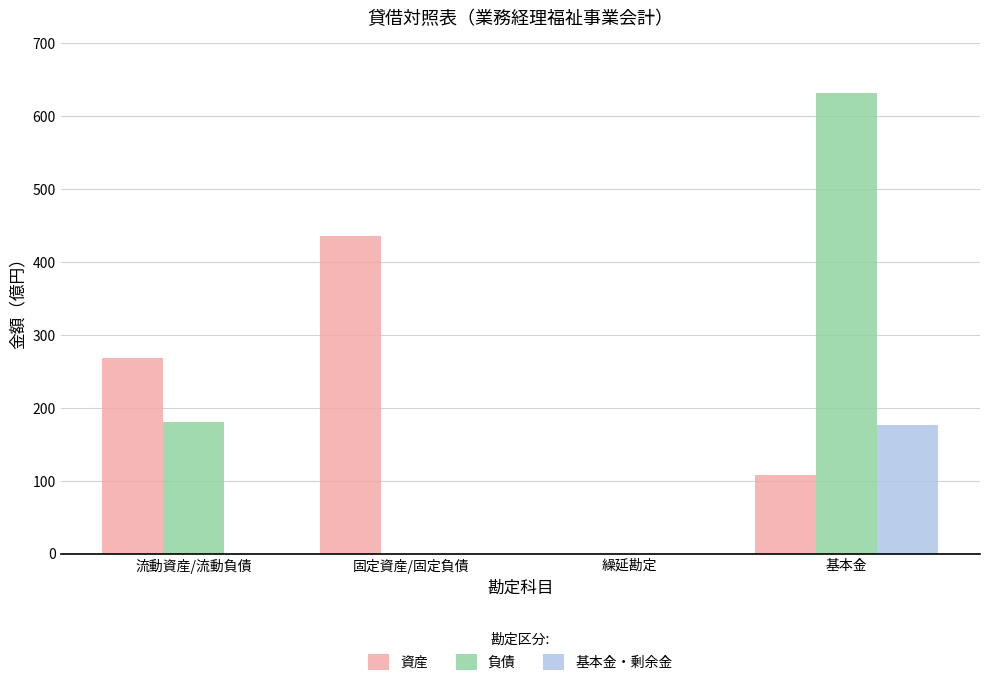

Which series has the widest spread of values?

負債